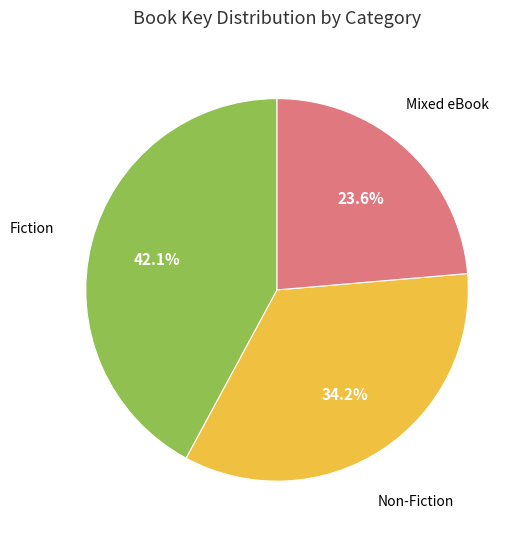

Does any single category account for the majority?

No